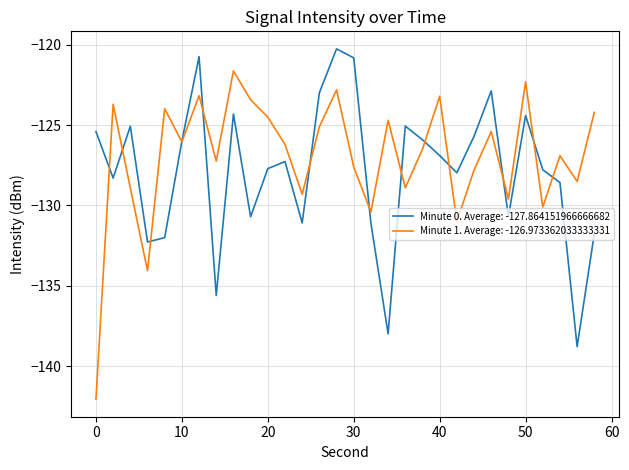

Which series has the largest total across all categories?

Minute 1. Average: -126.973362033333331